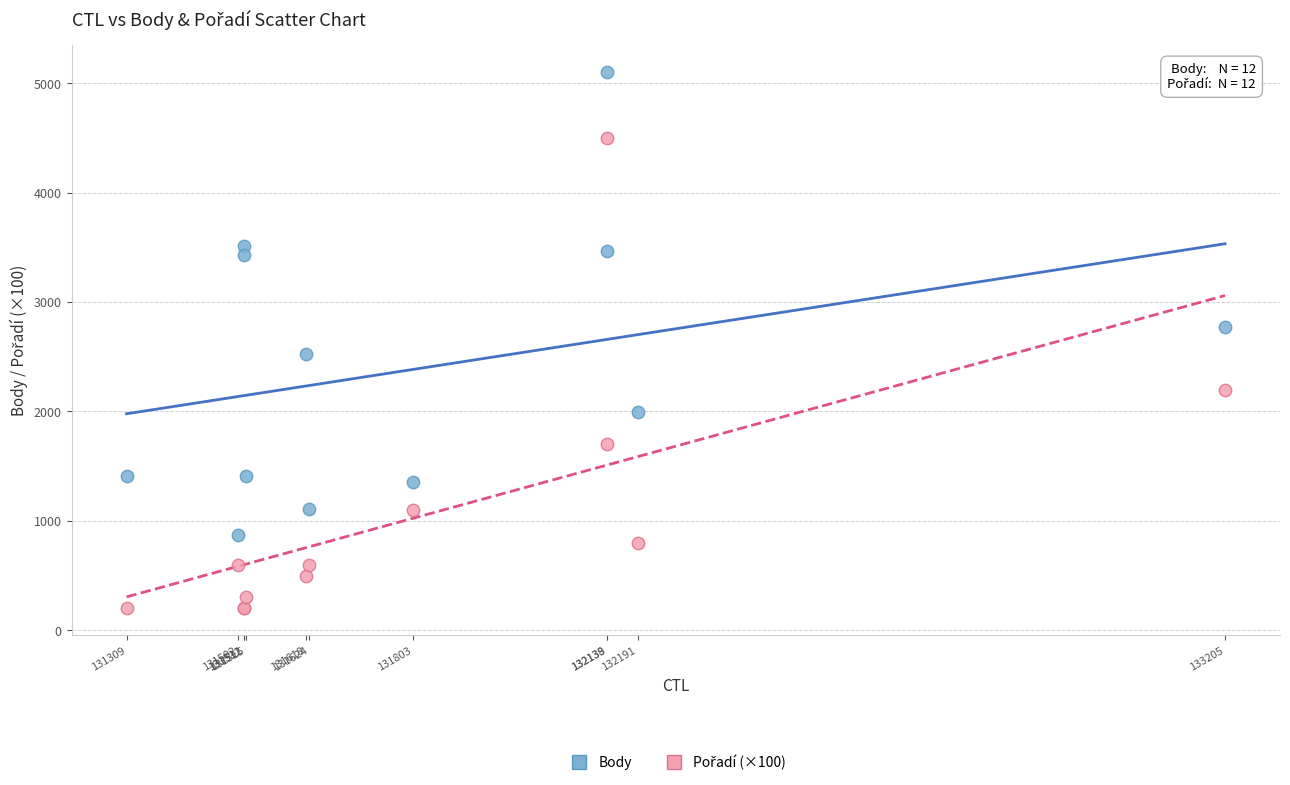

In the Body series, what Y value is closest to 2990?

2771